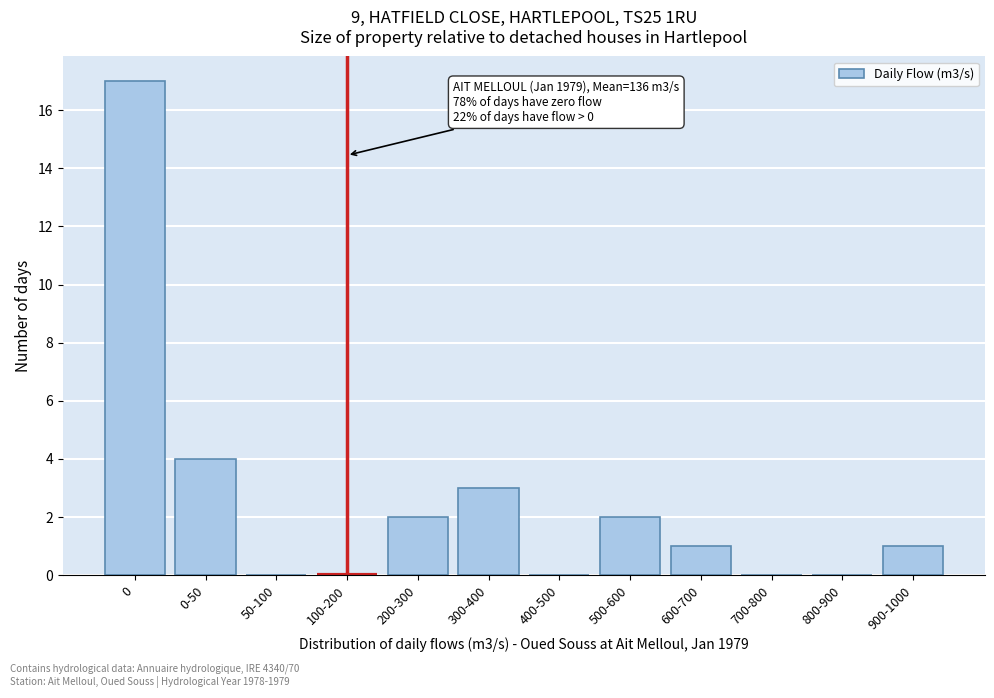

Reading left to right, transcribe all the data shown in this chart.

0=17	0-50=4	50-100=0	100-200=0	200-300=2	300-400=3	400-500=0	500-600=2	600-700=1	700-800=0	800-900=0	900-1000=1